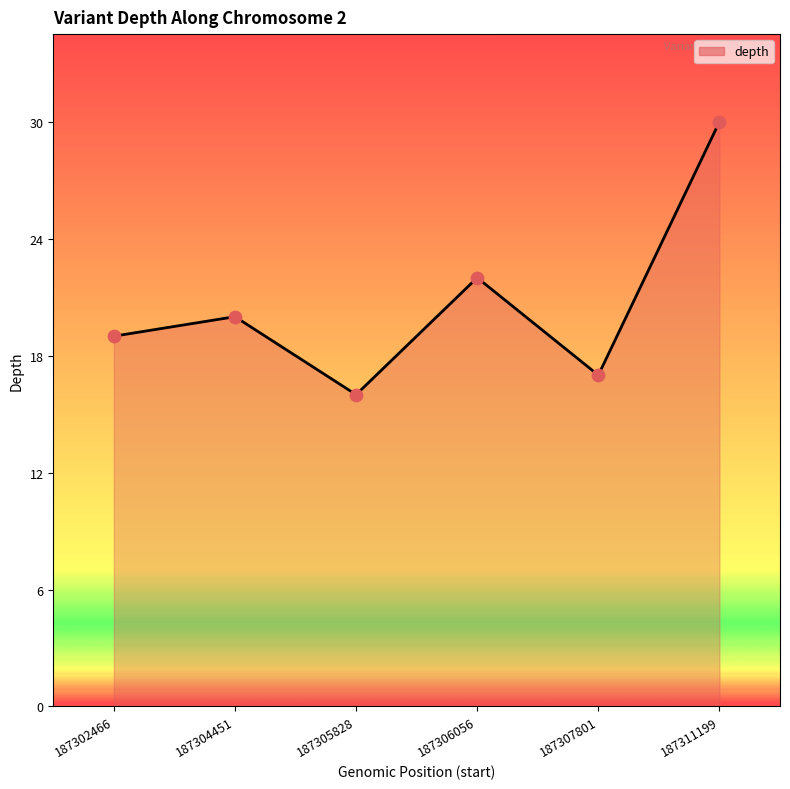

Which has a higher value, 187304451 or 187302466?

187304451